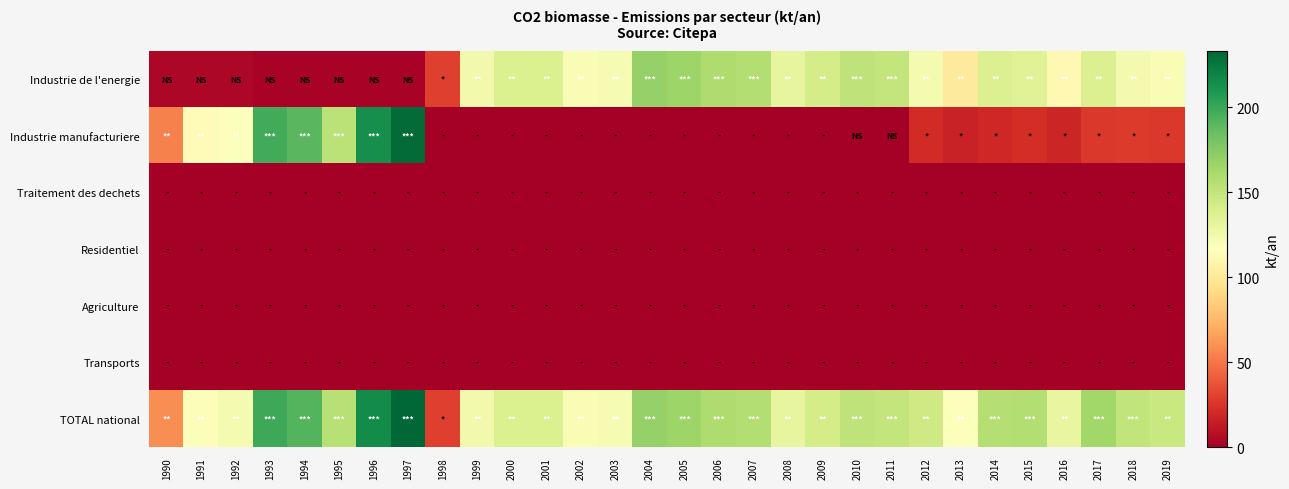

Which series has the largest total across all categories?

TOTAL national